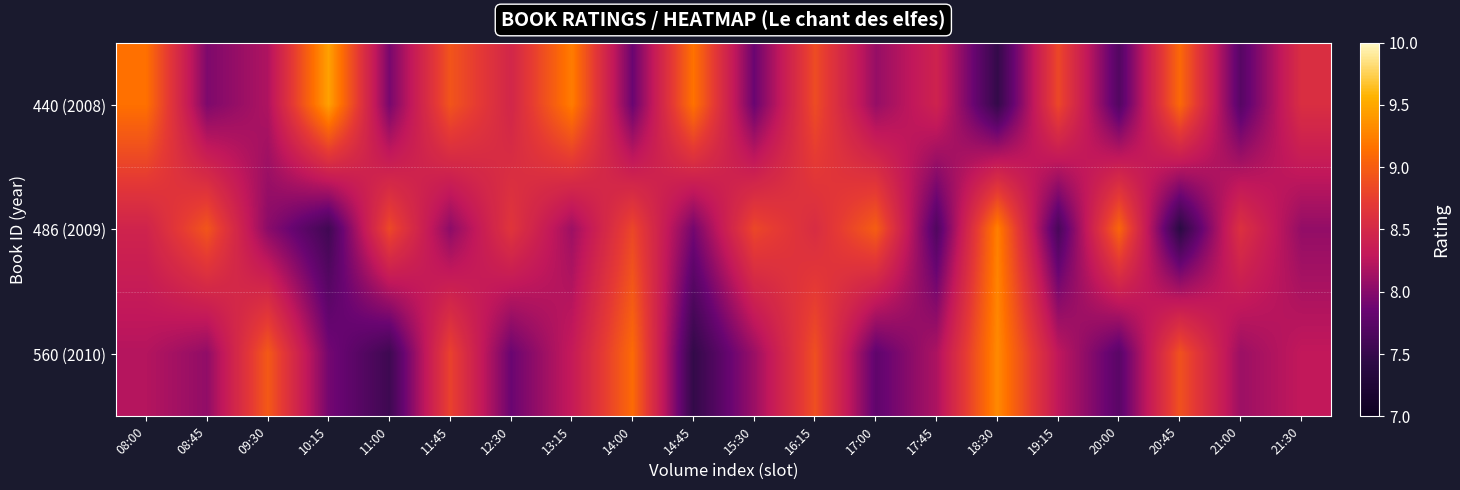

Reading left to right, extract all data points from this chart.

440 (2008): 08:00=9.1	08:45=8.0	09:30=8.2	10:15=9.5	11:00=7.9	11:45=8.9	12:30=8.5	13:15=9.2	14:00=7.9	14:45=9.2	15:30=7.9	16:15=8.9	17:00=8.1	17:45=8.4	18:30=7.5	19:15=8.8	20:00=7.7	20:45=9.1	21:00=7.7	21:30=8.6
486 (2009): 08:00=8.4	08:45=8.9	09:30=8.0	10:15=7.6	11:00=8.8	11:45=8.0	12:30=8.7	13:15=8.1	14:00=8.8	14:45=7.9	15:30=8.8	16:15=8.6	17:00=9.0	17:45=7.7	18:30=9.2	19:15=7.6	20:00=9.1	20:45=7.4	21:00=8.6	21:30=8.1
560 (2010): 08:00=8.2	08:45=8.1	09:30=9.0	10:15=7.9	11:00=7.6	11:45=8.8	12:30=7.9	13:15=8.3	14:00=9.1	14:45=7.5	15:30=8.1	16:15=8.9	17:00=7.8	17:45=8.2	18:30=9.3	19:15=8.3	20:00=7.7	20:45=8.9	21:00=8.1	21:30=8.3